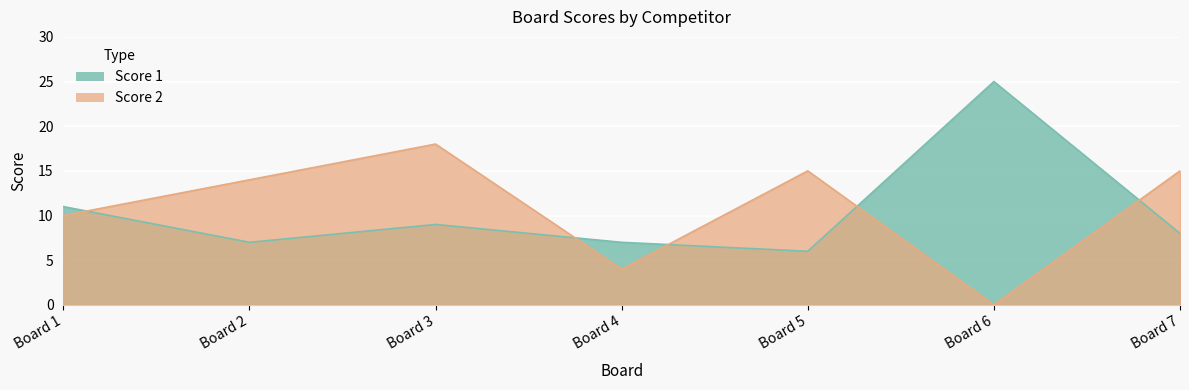

Count the number of categories in the chart.

7